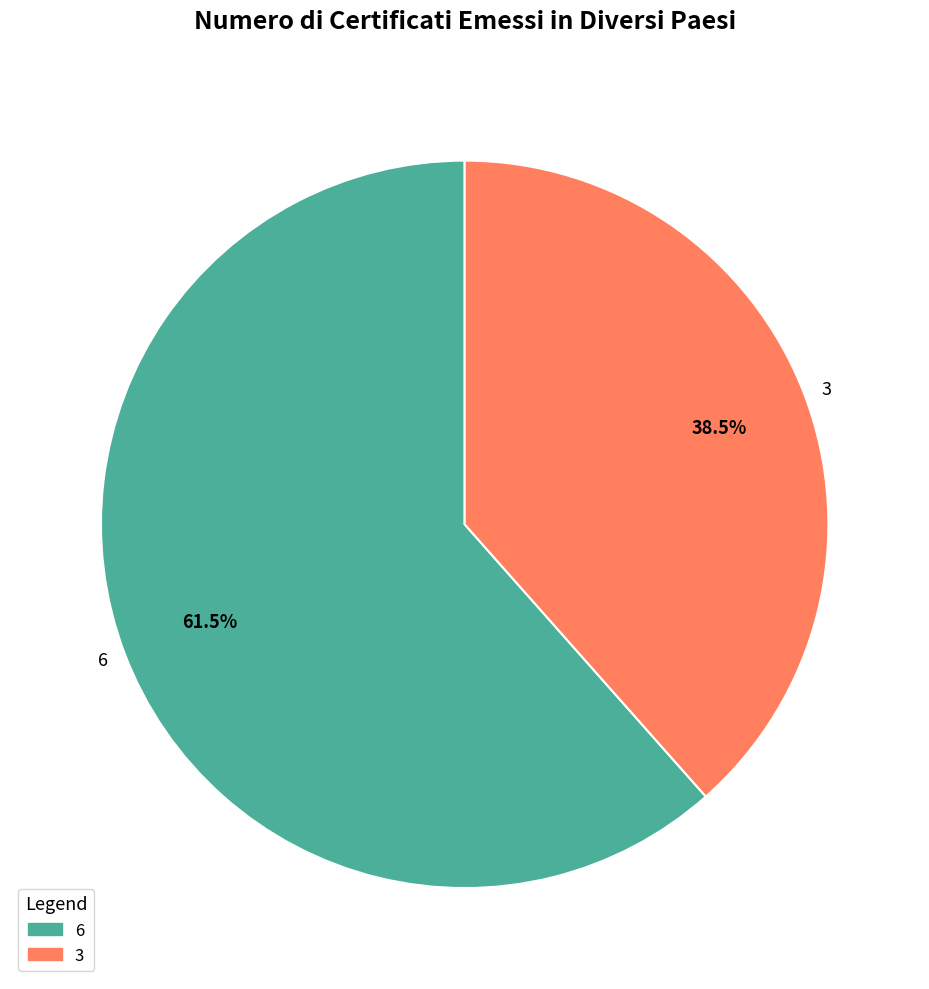

What is the ratio of the value at 6 to the value at 3?

1.6